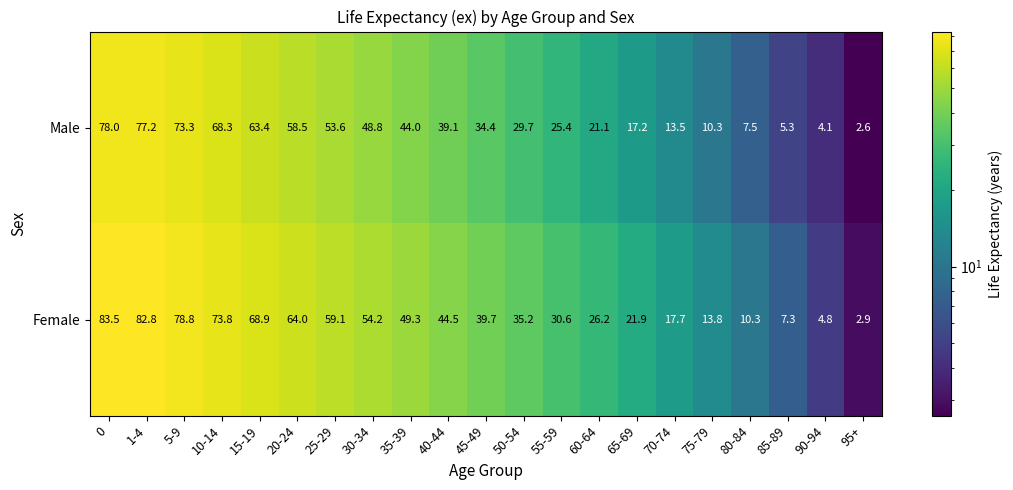

What is the difference between the second highest and second lowest values in the Male series?

73.1